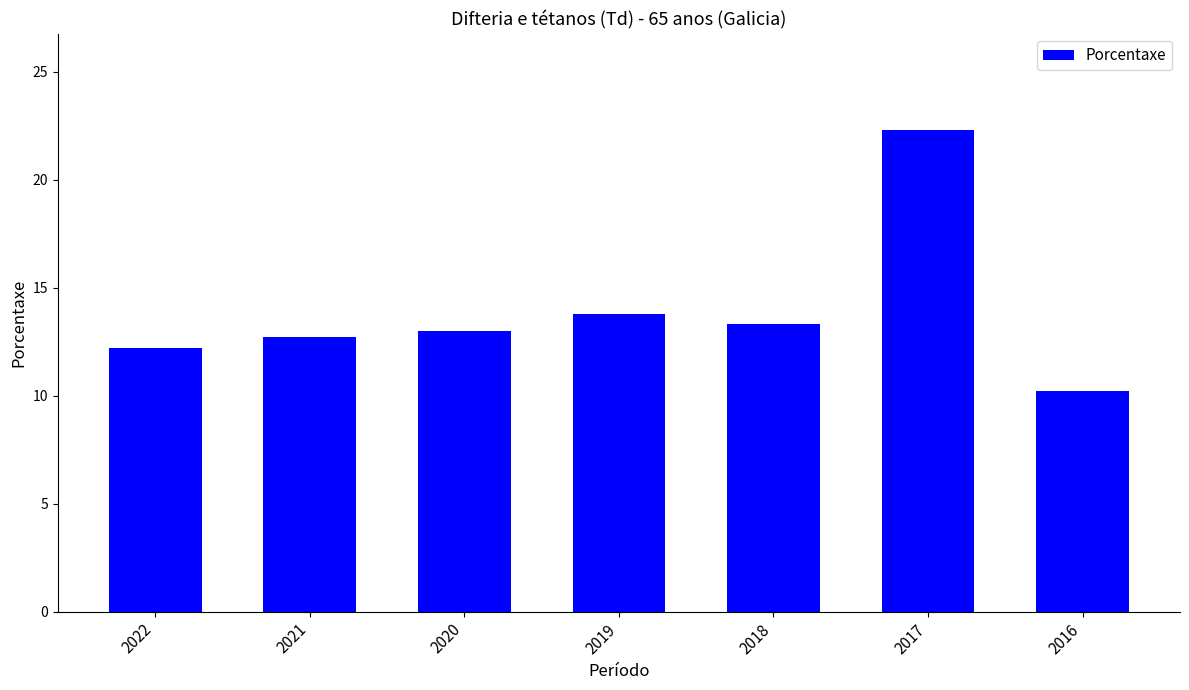

Rank the categories by value from lowest to highest.

2016, 2022, 2021, 2020, 2018, 2019, 2017